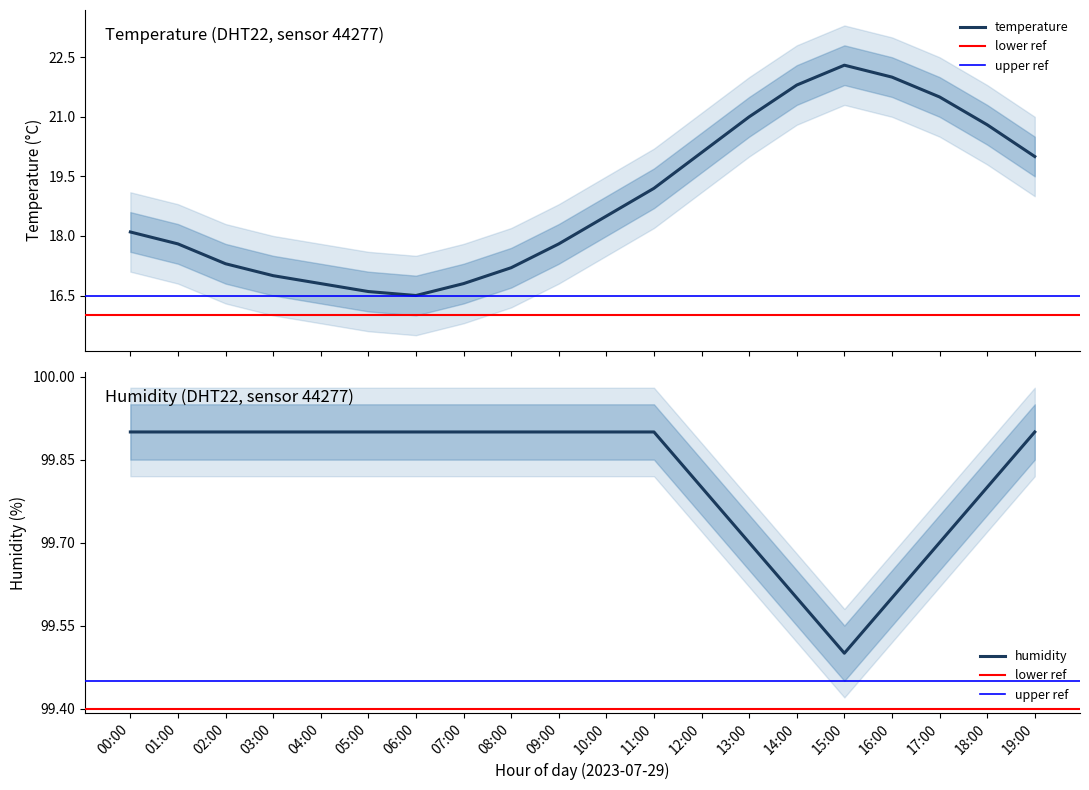

Count the number of data series in this chart.

2